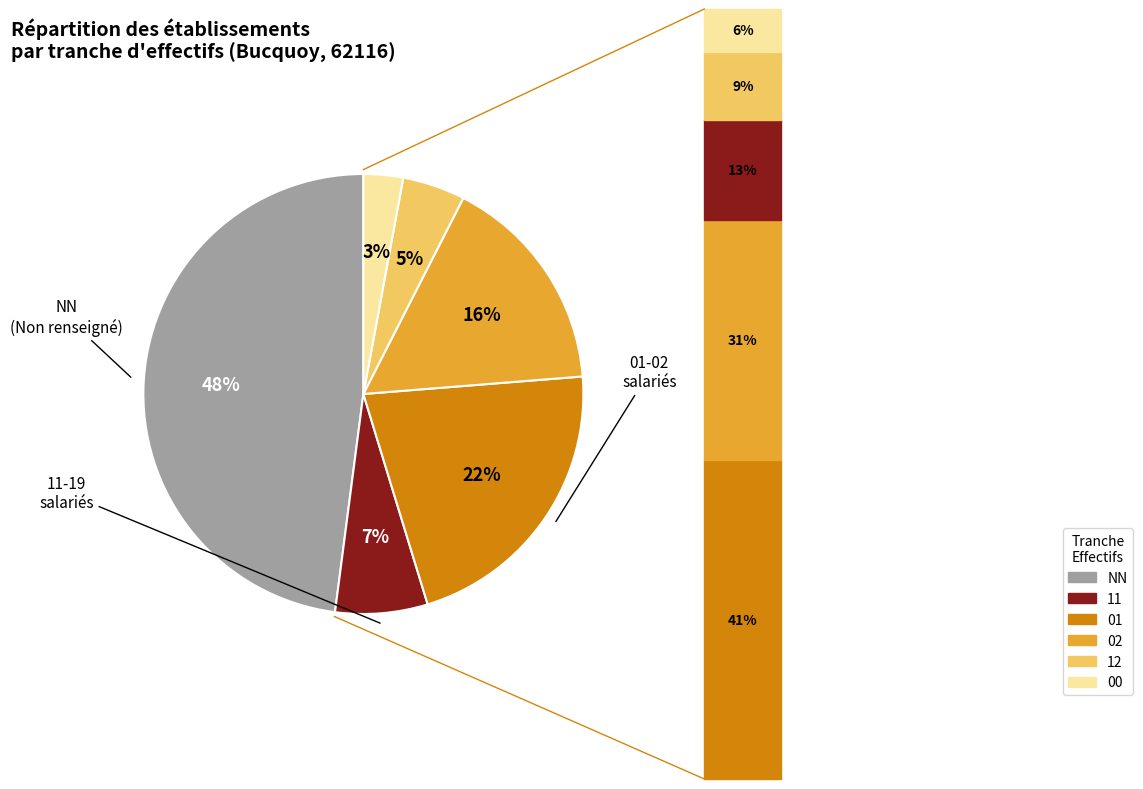

To the nearest percent, what is the average slice percentage?

17%